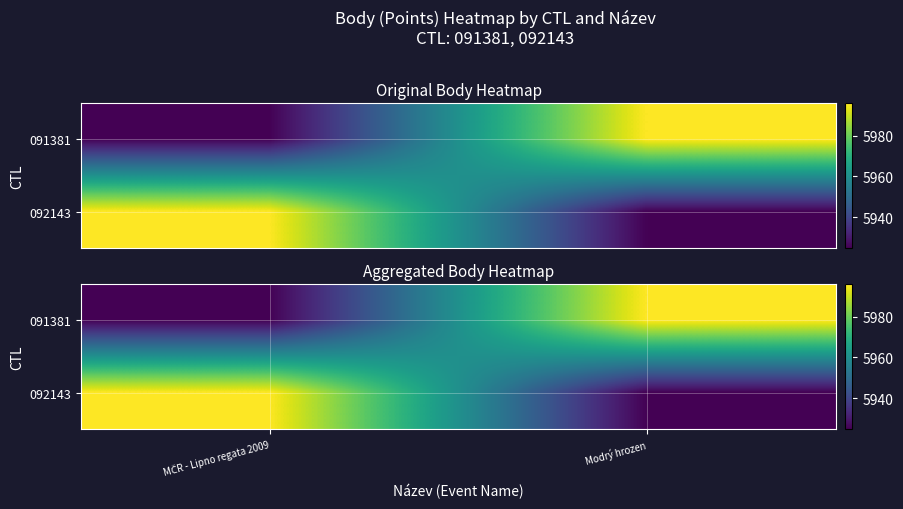

Is it true that 092143 equals 1387 at MČR - Lipno regata 2009?

False